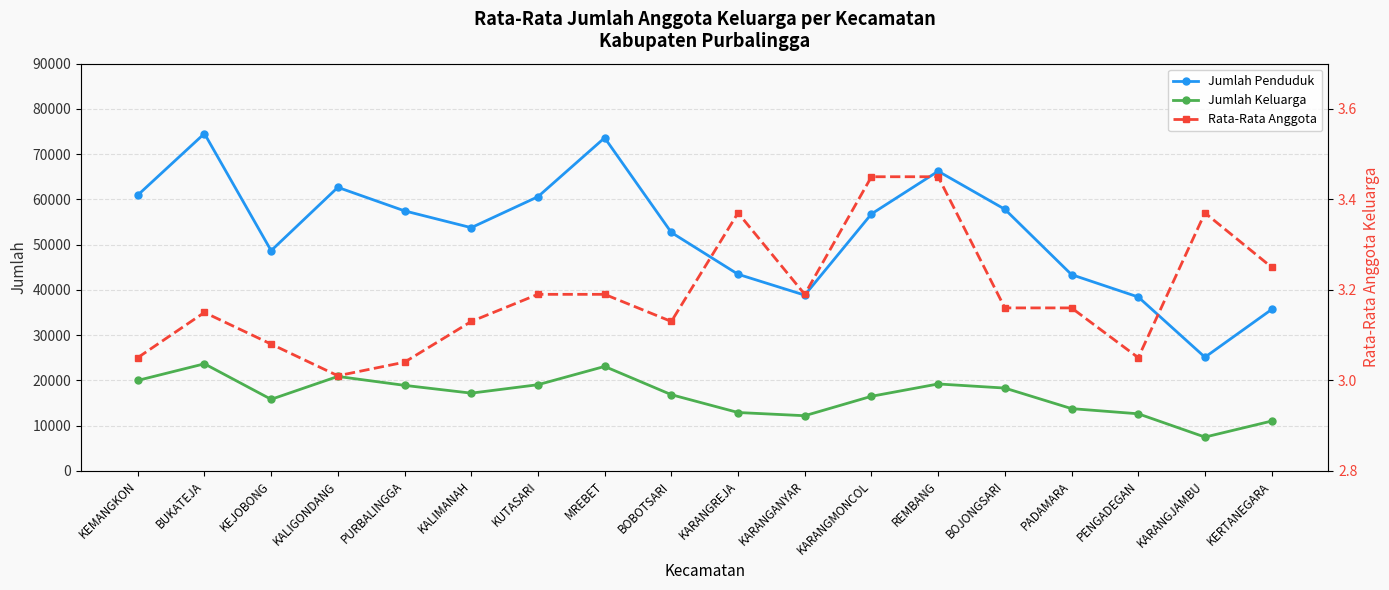

What is the maximum value for Jumlah Penduduk?

74549